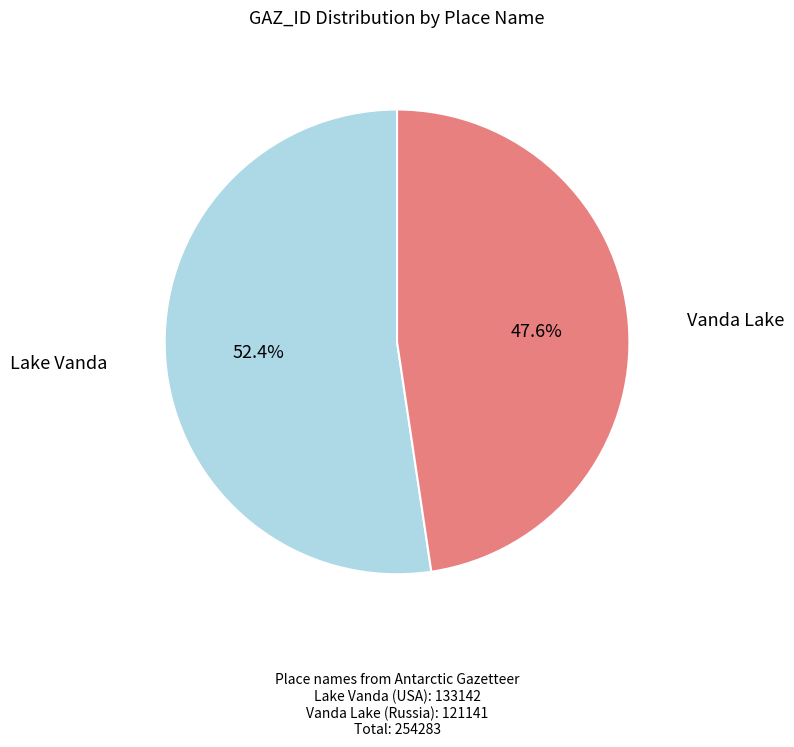

To the nearest percent, what portion does Lake Vanda represent?

52%